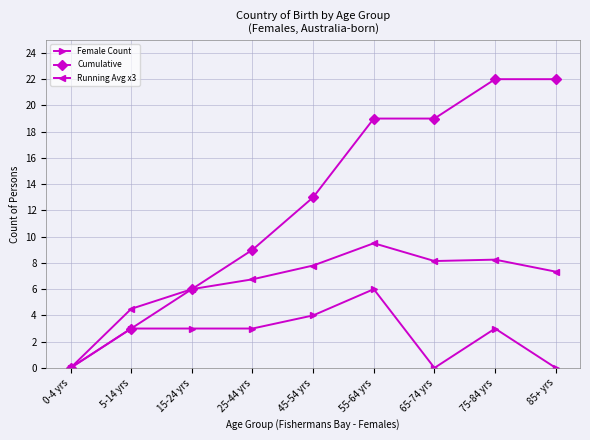

At which category is the sum across all series the highest?

55-64 yrs